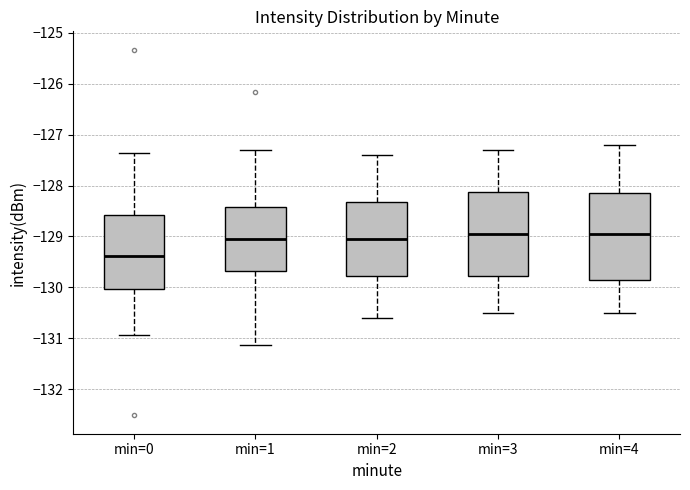

Reading left to right, read every box against the y-axis: the position of its median line, the range the box covers, and the ends of its whiskers. The values are not printed on the chart, so give them approximately, as read against the axis.

min=0: median -129.4, box -130.0 to -128.6, whiskers -130.9 to -127.4
min=1: median -129.0, box -129.7 to -128.4, whiskers -131.1 to -127.3
min=2: median -129.0, box -129.8 to -128.3, whiskers -130.6 to -127.4
min=3: median -128.9, box -129.8 to -128.1, whiskers -130.5 to -127.3
min=4: median -128.9, box -129.8 to -128.1, whiskers -130.5 to -127.2